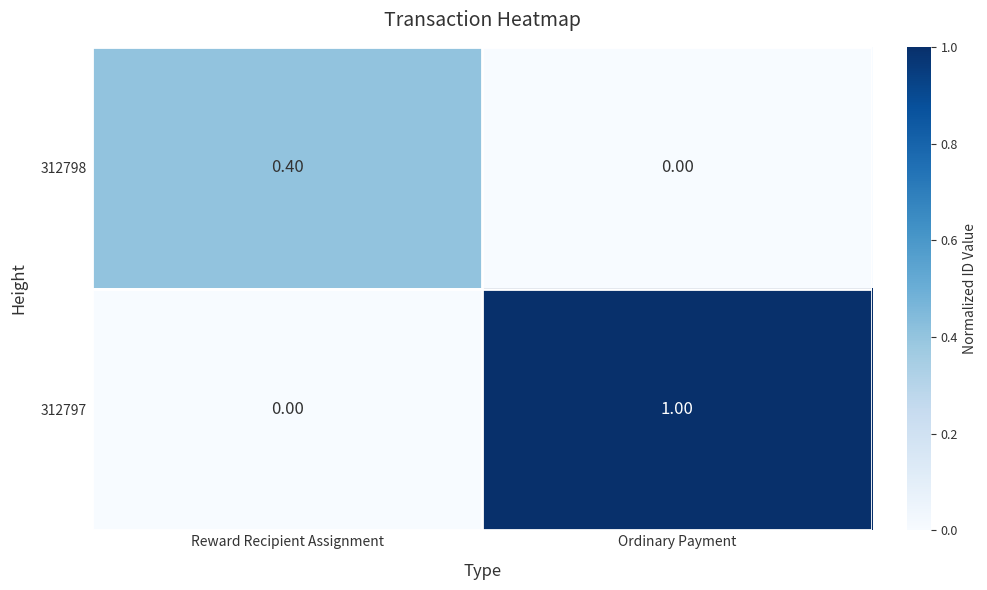

Where is 312798 nearest to the value 0?

Ordinary Payment